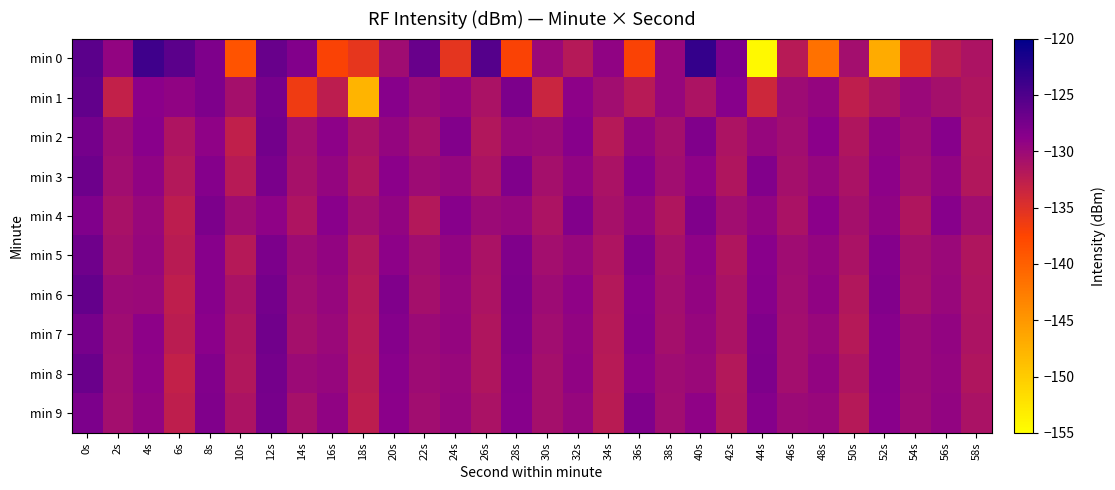

Reading left to right, extract all data points from this chart.

min 0: 0s=-125.9	2s=-129.3	4s=-124.0	6s=-125.8	8s=-128.0	10s=-138.8	12s=-126.6	14s=-128.2	16s=-137.2	18s=-135.7	20s=-130.4	22s=-126.7	24s=-135.5	26s=-125.4	28s=-137.2	30s=-130.0	32s=-132.0	34s=-129.3	36s=-137.1	38s=-129.6	40s=-123.3	42s=-127.9	44s=-154.5	46s=-132.1	48s=-141.6	50s=-130.5	52s=-146.9	54s=-136.0	56s=-132.4	58s=-131.3
min 1: 0s=-126.2	2s=-132.9	4s=-128.9	6s=-129.2	8s=-127.9	10s=-130.7	12s=-127.6	14s=-136.3	16s=-132.5	18s=-147.6	20s=-128.5	22s=-130.1	24s=-129.3	26s=-131.2	28s=-127.8	30s=-133.4	32s=-128.9	34s=-130.5	36s=-132.1	38s=-129.7	40s=-131.3	42s=-128.6	44s=-133.8	46s=-130.2	48s=-129.5	50s=-132.7	52s=-131.1	54s=-129.9	56s=-130.8	58s=-131.6
min 2: 0s=-127.5	2s=-130.2	4s=-128.7	6s=-131.4	8s=-129.1	10s=-132.8	12s=-127.3	14s=-130.6	16s=-128.9	18s=-131.2	20s=-129.5	22s=-130.9	24s=-128.3	26s=-131.7	28s=-129.8	30s=-130.1	32s=-128.5	34s=-131.9	36s=-129.4	38s=-130.7	40s=-128.1	42s=-131.3	44s=-129.6	46s=-130.4	48s=-128.8	50s=-131.5	52s=-129.2	54s=-130.3	56s=-128.6	58s=-131.8
min 3: 0s=-126.9	2s=-130.5	4s=-129.2	6s=-131.8	8s=-128.4	10s=-132.1	12s=-127.7	14s=-130.9	16s=-129.5	18s=-131.6	20s=-128.8	22s=-130.2	24s=-129.7	26s=-131.3	28s=-128.1	30s=-130.7	32s=-129.3	34s=-131.1	36s=-128.6	38s=-130.4	40s=-129.1	42s=-131.5	44s=-128.3	46s=-130.8	48s=-129.6	50s=-131.2	52s=-128.9	54s=-130.6	56s=-129.4	58s=-131.7
min 4: 0s=-128.2	2s=-131.0	4s=-129.8	6s=-132.5	8s=-127.9	10s=-130.3	12s=-129.1	14s=-131.4	16s=-128.7	18s=-130.6	20s=-129.4	22s=-131.8	24s=-128.5	26s=-130.1	28s=-129.7	30s=-131.3	32s=-128.3	34s=-130.9	36s=-129.5	38s=-131.6	40s=-128.1	42s=-130.5	44s=-129.3	46s=-131.1	48s=-128.8	50s=-130.7	52s=-129.2	54s=-131.5	56s=-128.6	58s=-130.4
min 5: 0s=-127.1	2s=-130.8	4s=-129.6	6s=-132.2	8s=-128.5	10s=-131.9	12s=-127.8	14s=-130.2	16s=-129.4	18s=-131.7	20s=-128.9	22s=-130.5	24s=-129.3	26s=-131.1	28s=-128.1	30s=-130.6	32s=-129.8	34s=-131.4	36s=-128.3	38s=-130.9	40s=-129.1	42s=-131.6	44s=-128.7	46s=-130.3	48s=-129.5	50s=-131.2	52s=-128.4	54s=-130.7	56s=-129.9	58s=-131.5
min 6: 0s=-126.4	2s=-130.1	4s=-129.9	6s=-132.7	8s=-128.6	10s=-131.2	12s=-127.4	14s=-130.5	16s=-129.7	18s=-131.9	20s=-128.2	22s=-130.8	24s=-129.6	26s=-131.3	28s=-128.0	30s=-130.2	32s=-129.1	34s=-131.8	36s=-128.7	38s=-130.6	40s=-129.4	42s=-131.1	44s=-128.5	46s=-130.4	48s=-129.2	50s=-131.7	52s=-128.3	54s=-130.9	56s=-129.8	58s=-131.4
min 7: 0s=-127.6	2s=-130.3	4s=-129.0	6s=-132.4	8s=-128.8	10s=-131.5	12s=-127.2	14s=-130.7	16s=-129.9	18s=-132.1	20s=-128.4	22s=-130.0	24s=-129.5	26s=-131.6	28s=-128.2	30s=-130.5	32s=-129.3	34s=-131.9	36s=-128.6	38s=-130.8	40s=-129.7	42s=-131.2	44s=-128.1	46s=-130.6	48s=-129.8	50s=-132.0	52s=-128.5	54s=-130.1	56s=-129.4	58s=-131.3
min 8: 0s=-126.7	2s=-130.4	4s=-129.1	6s=-132.9	8s=-128.3	10s=-131.7	12s=-127.5	14s=-130.0	16s=-129.6	18s=-132.3	20s=-128.7	22s=-130.2	24s=-129.8	26s=-131.5	28s=-128.4	30s=-130.7	32s=-129.2	34s=-132.1	36s=-128.9	38s=-130.3	40s=-129.9	42s=-131.8	44s=-128.0	46s=-130.6	48s=-129.3	50s=-131.4	52s=-128.6	54s=-130.1	56s=-129.5	58s=-131.6
min 9: 0s=-127.8	2s=-130.6	4s=-129.4	6s=-132.6	8s=-128.1	10s=-131.3	12s=-127.6	14s=-130.9	16s=-129.2	18s=-132.5	20s=-128.8	22s=-130.4	24s=-129.6	26s=-131.1	28s=-128.5	30s=-130.8	32s=-129.7	34s=-132.2	36s=-128.2	38s=-130.5	40s=-129.1	42s=-131.7	44s=-128.4	46s=-130.0	48s=-129.8	50s=-131.9	52s=-128.7	54s=-130.2	56s=-129.3	58s=-131.2